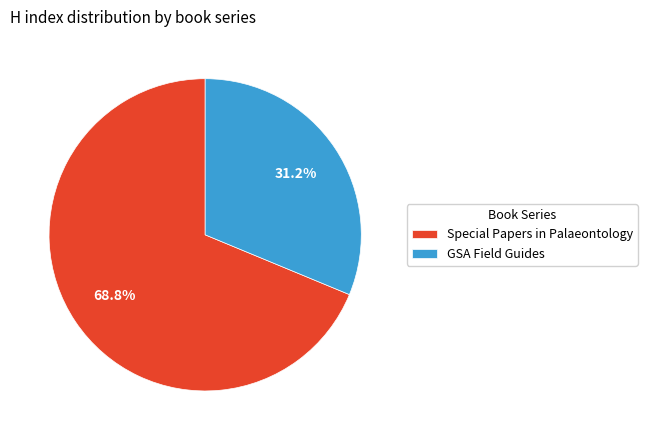

To the nearest percent, what is the average slice percentage?

50%